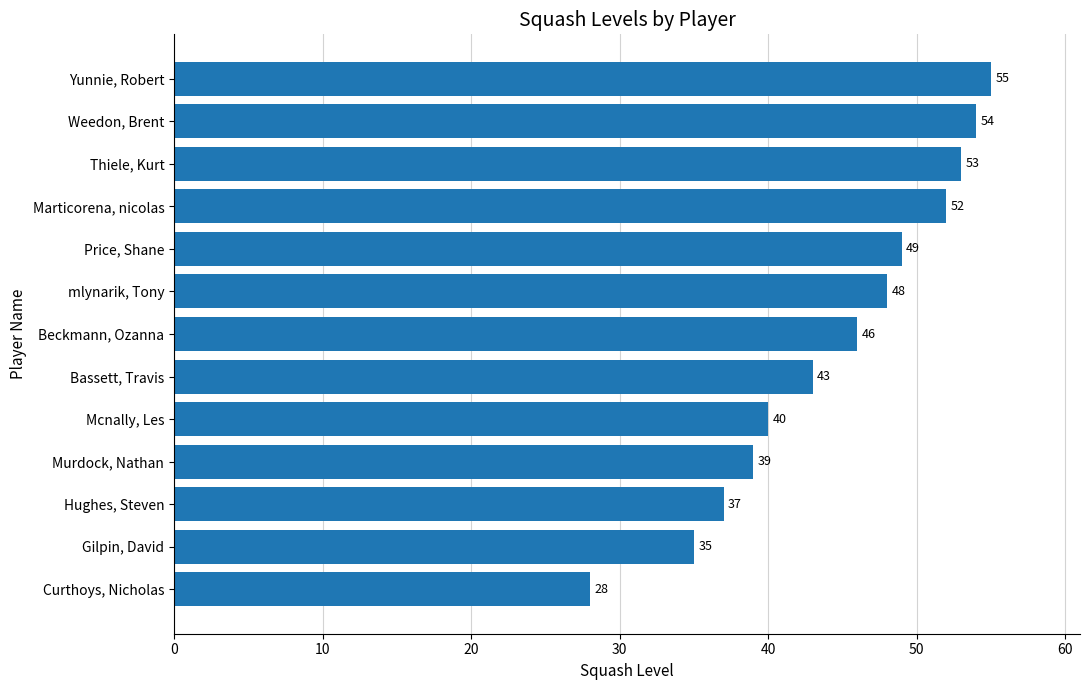

At which label is the value closest to 41?

Mcnally, Les